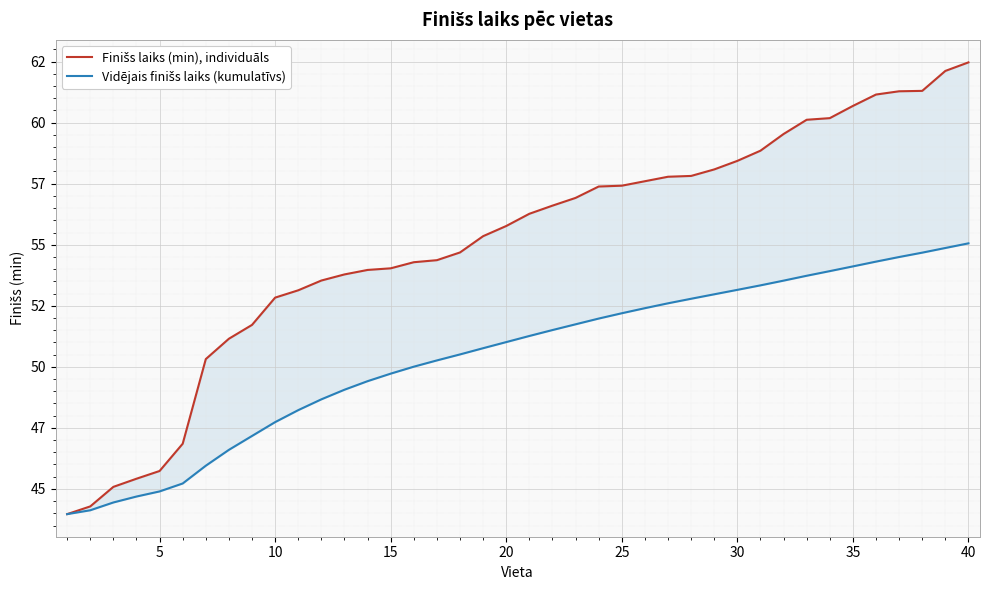

What is the sum of all Finišs laiks (min), individuāls values?

2202.2